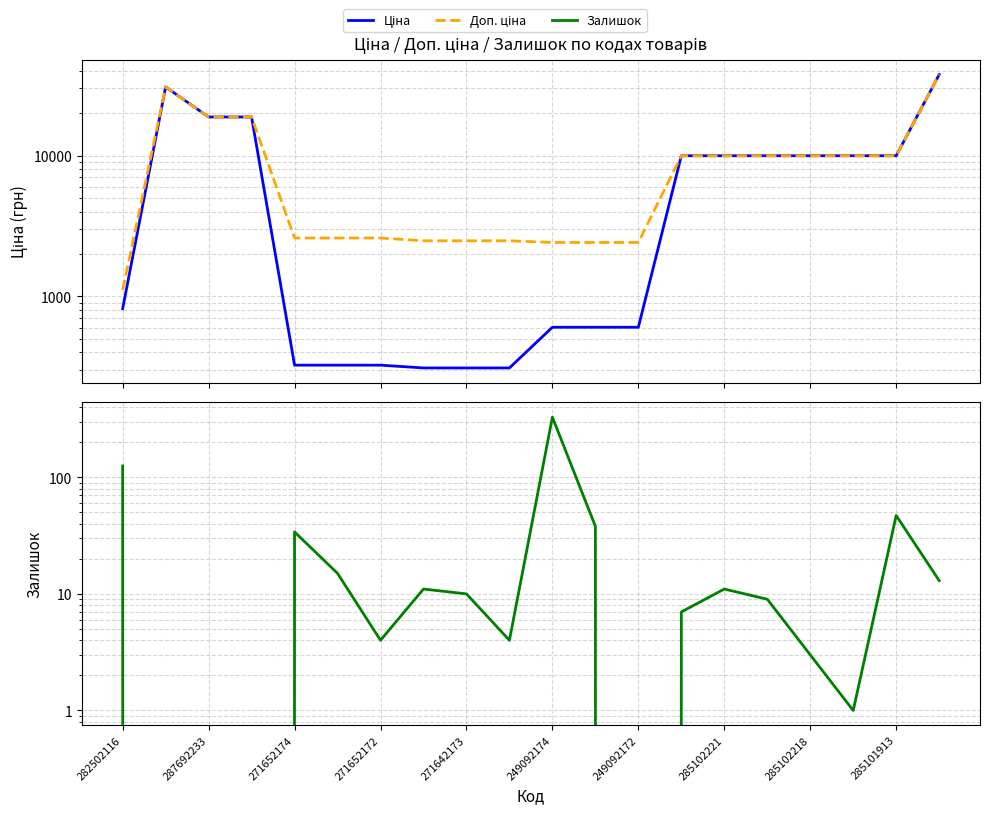

At which label does Залишок first exceed 10?

282502116